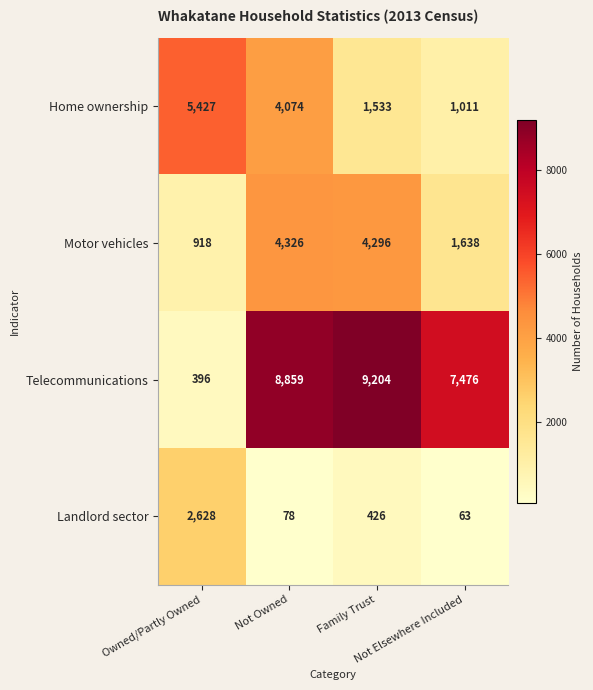

Which series has the largest range (max minus min)?

Telecommunications